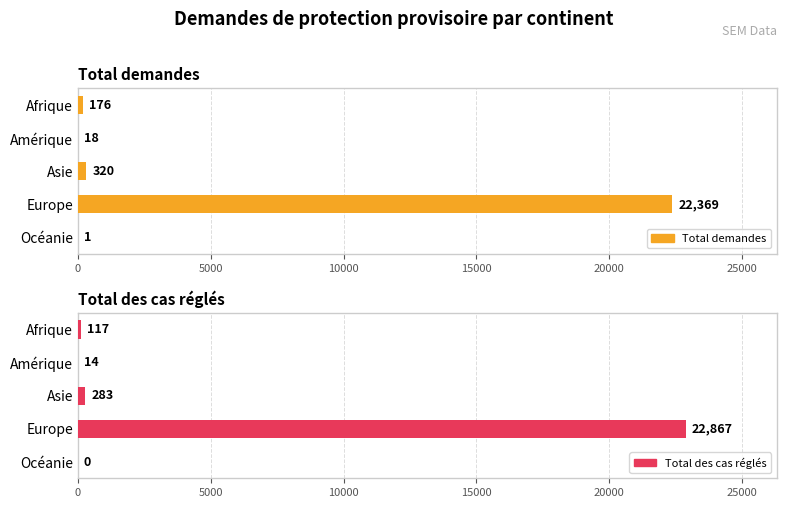

How many series are shown in this chart?

2